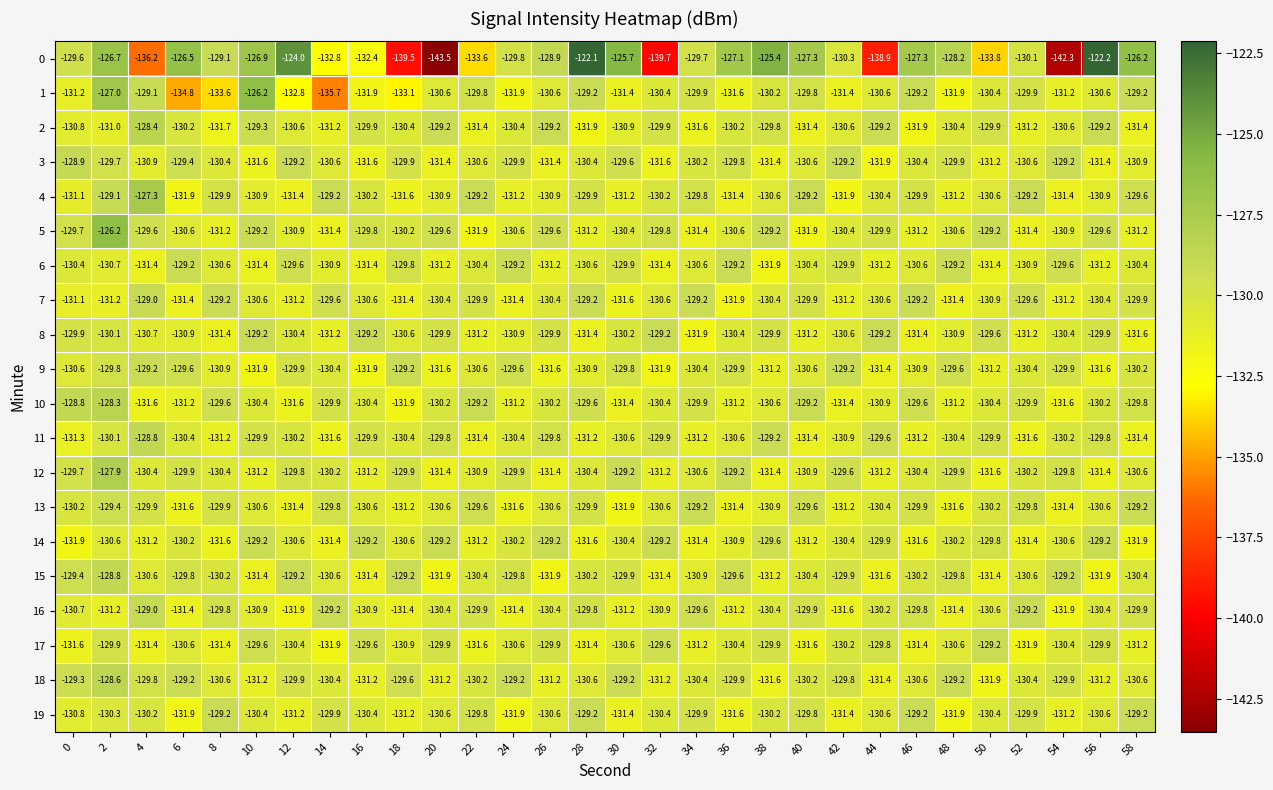

Read the 18 value at 2.

-128.6